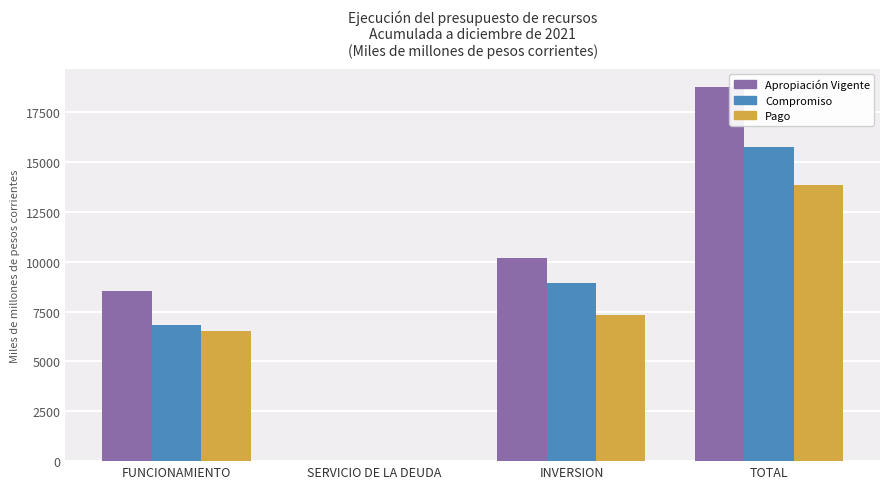

Reading left to right, list all the values displayed in this chart.

Apropiación Vigente: 8541.2	1.3	10194.3	18736.8
Compromiso: 6818.4	1.3	8937.8	15757.5
Pago: 6521.9	1.3	7315.7	13838.9